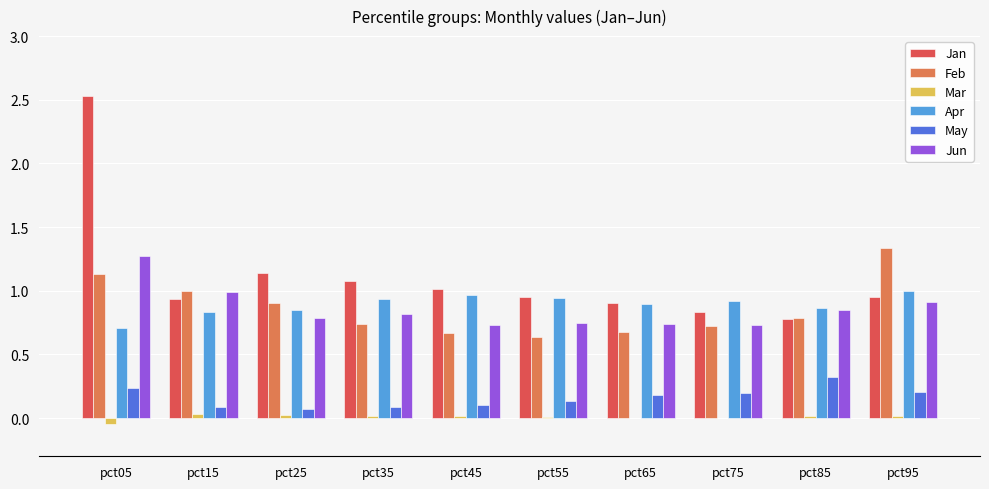

True or false: Jun has a value of 1.4 at pct35.

False